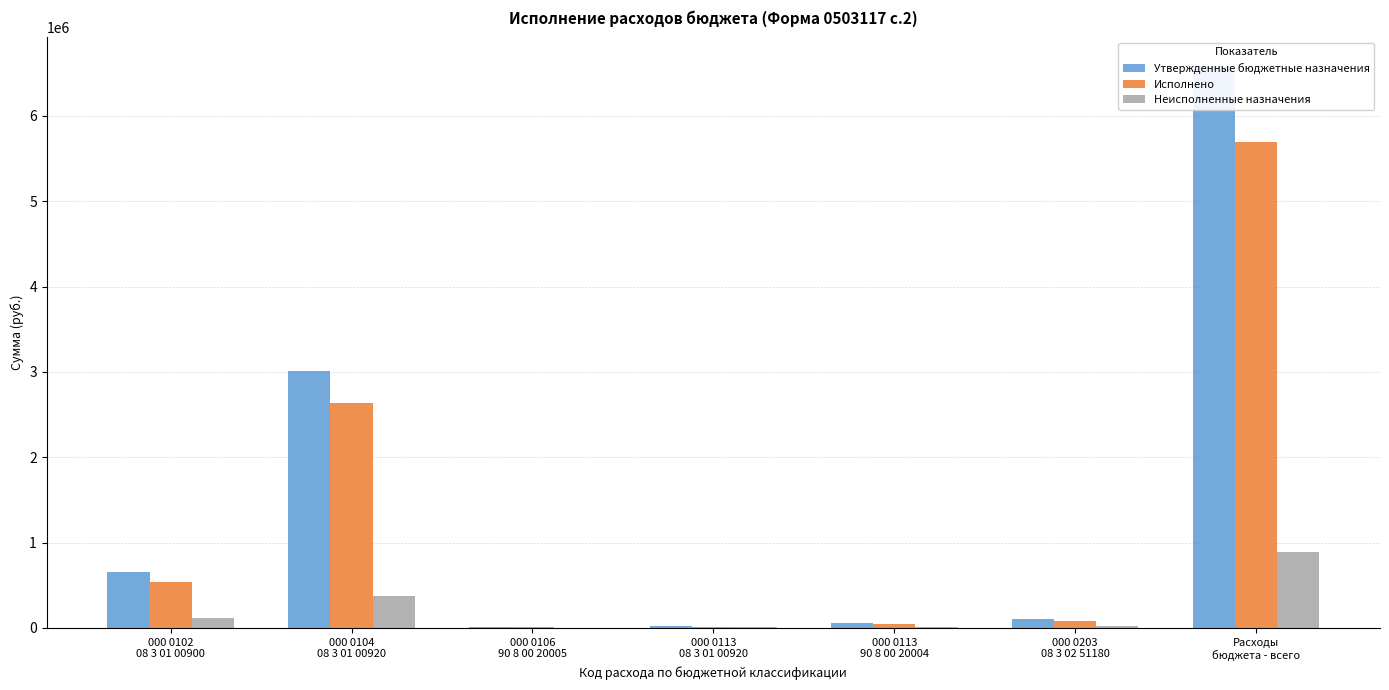

What is the total value across all series at 000 0113
90 8 00 20004?

111000.0